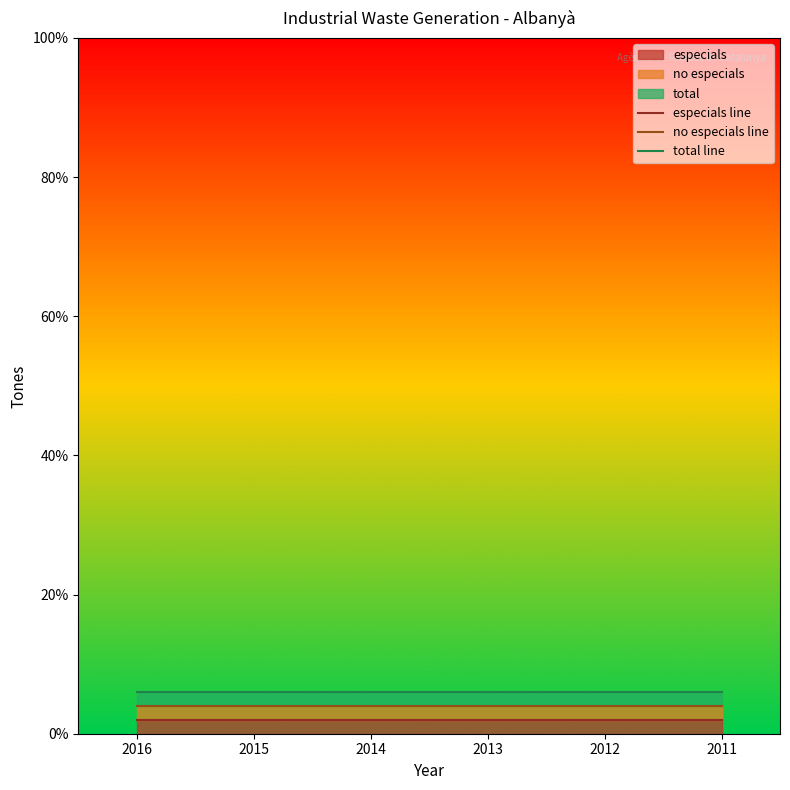

What is the greatest value displayed?

6